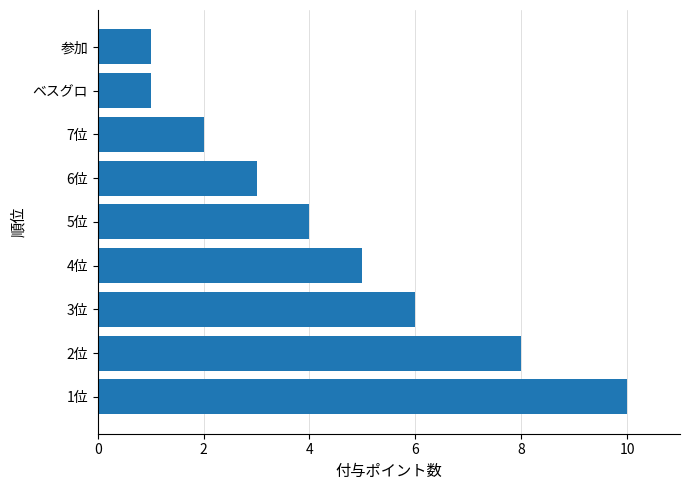

Reading bottom to top, list all the values displayed in this chart.

10	8	6	5	4	3	2	1	1